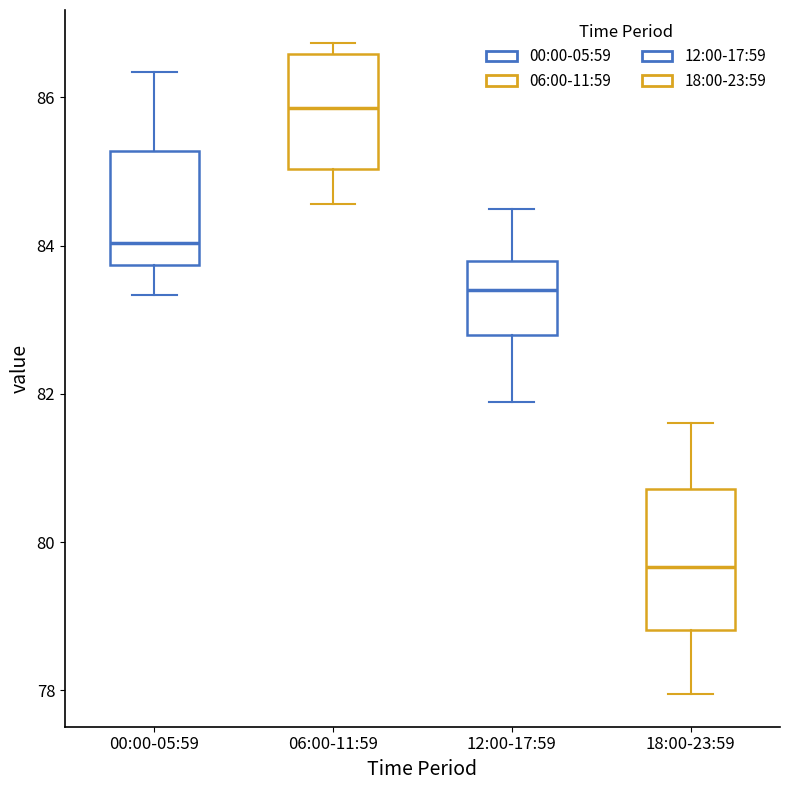

Reading left to right, read every box against the y-axis: the position of its median line, the range the box covers, and the ends of its whiskers. The values are not printed on the chart, so give them approximately, as read against the axis.

00:00-05:59: median 84.0, box 83.8 to 85.2, whiskers 83.4 to 86.4
06:00-11:59: median 85.8, box 85.0 to 86.6, whiskers 84.6 to 86.8
12:00-17:59: median 83.4, box 82.8 to 83.8, whiskers 81.8 to 84.4
18:00-23:59: median 79.6, box 78.8 to 80.8, whiskers 78.0 to 81.6